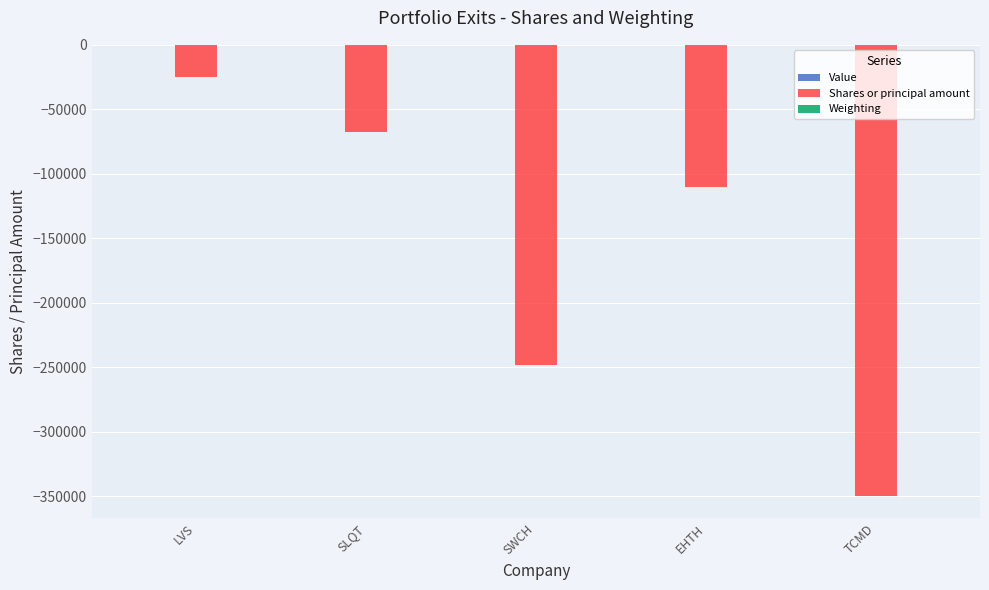

How many groups of bars are there?

5